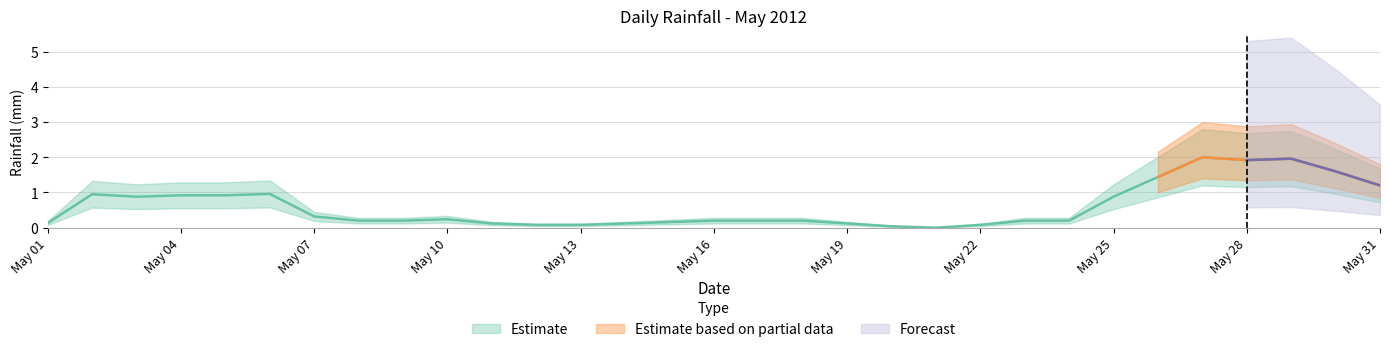

At which label is the value closest to 1?

2012-05-05